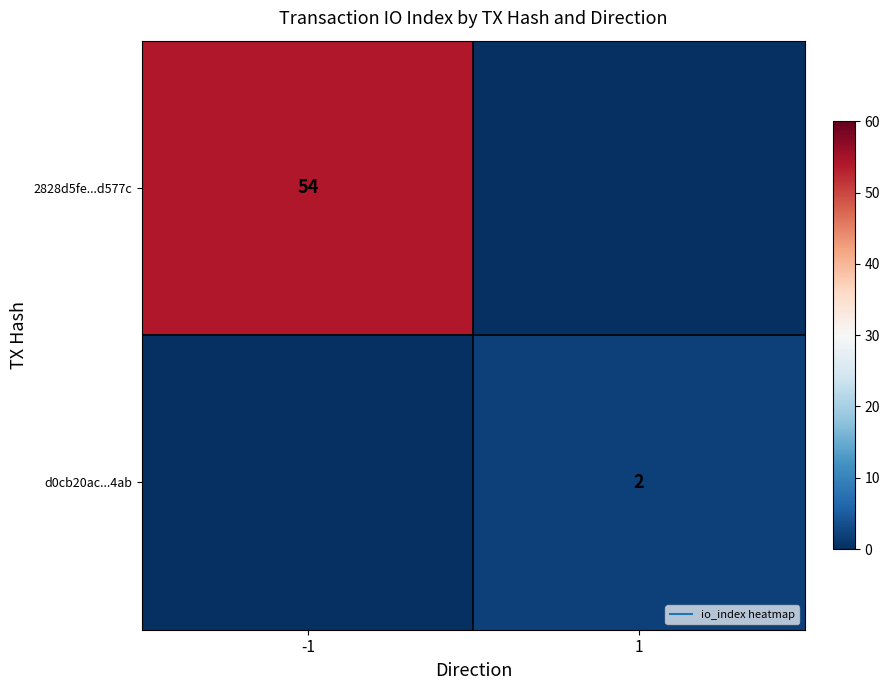

The value of 2828d5fe...d577c at -1 is 26. True or false?

False